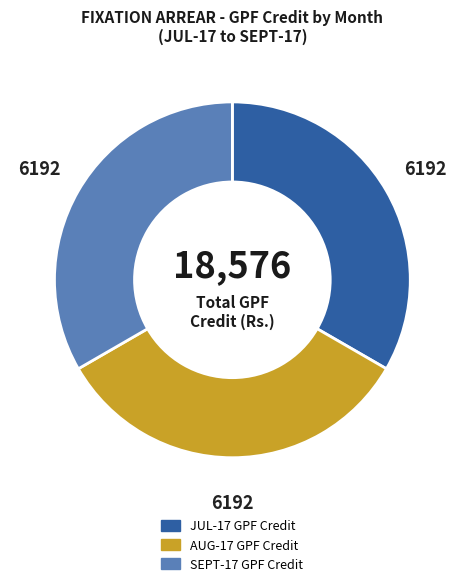

Does JUL-17 represent more than half of the total?

No